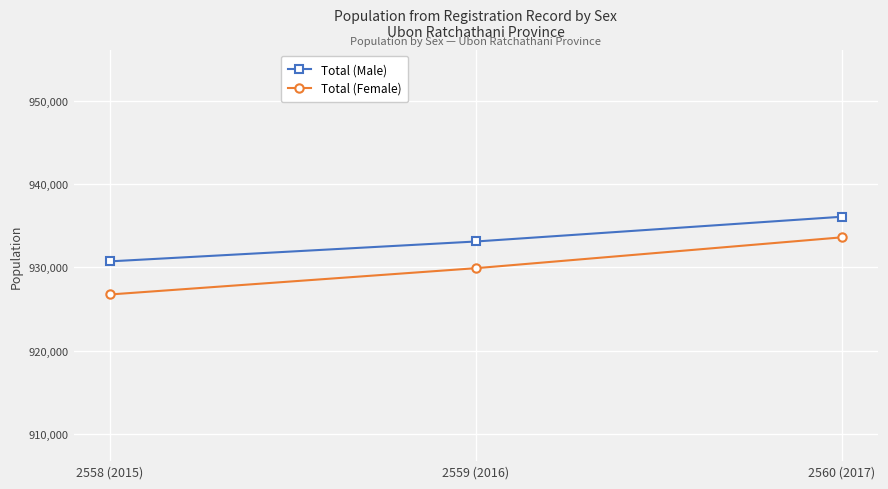

Which series changed the most between 2558 (2015) and 2559 (2016)?

Total (Female)